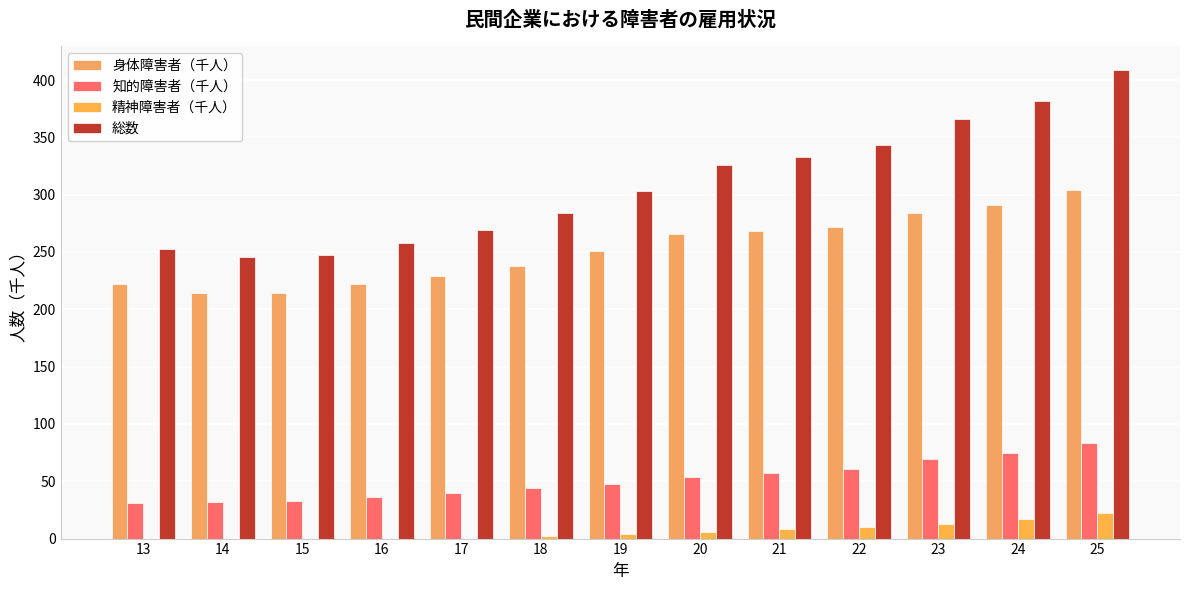

Reading right to left, transcribe all the data shown in this chart.

身体障害者（千人）: 25=304	24=291	23=284	22=272	21=268	20=266	19=251	18=238	17=229	16=222	15=214	14=214	13=222
知的障害者（千人）: 25=83	24=75	23=69	22=61	21=57	20=54	19=48	18=44	17=40	16=36	15=33	14=32	13=31
精神障害者（千人）: 25=22	24=17	23=13	22=10	21=8	20=6	19=4	18=2	17=0	16=0	15=0	14=0	13=0
総数: 25=409	24=382	23=366	22=343	21=333	20=326	19=303	18=284	17=269	16=258	15=247	14=246	13=253